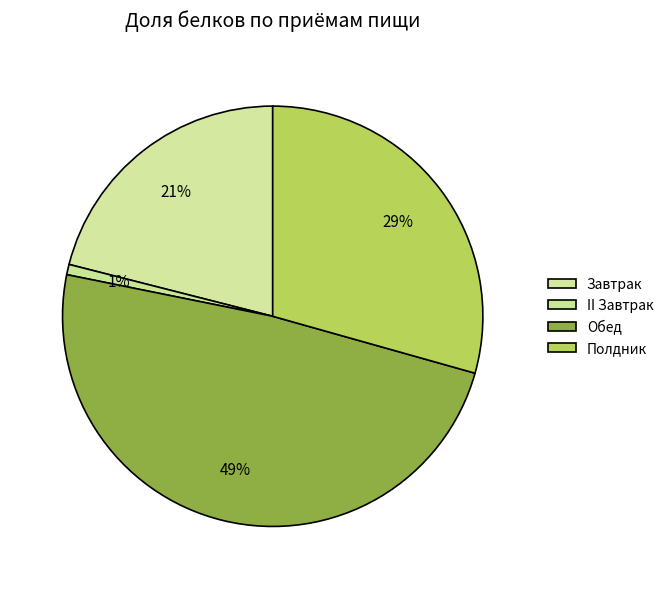

How much of the chart is everything except Обед?

51.2%